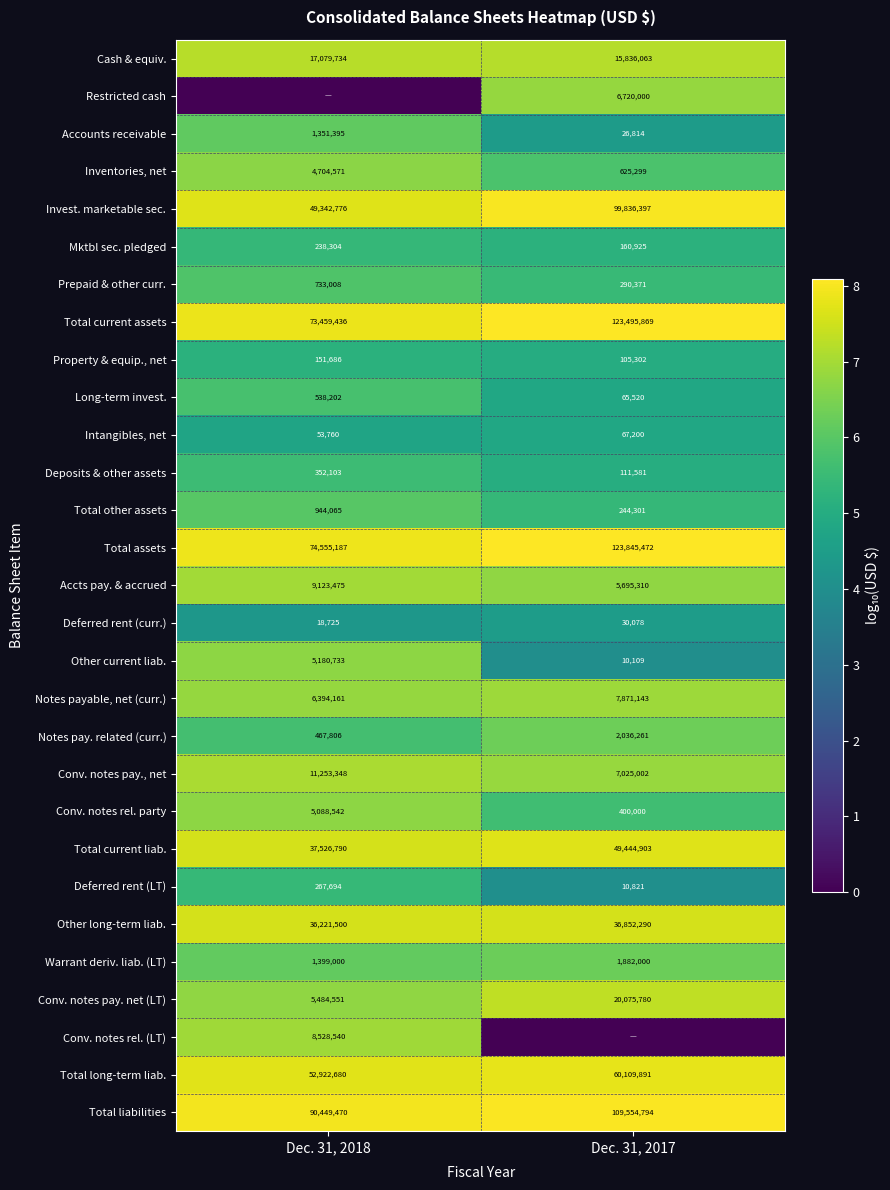

At which label does Deferred rent (LT) reach its peak?

Dec. 31, 2018